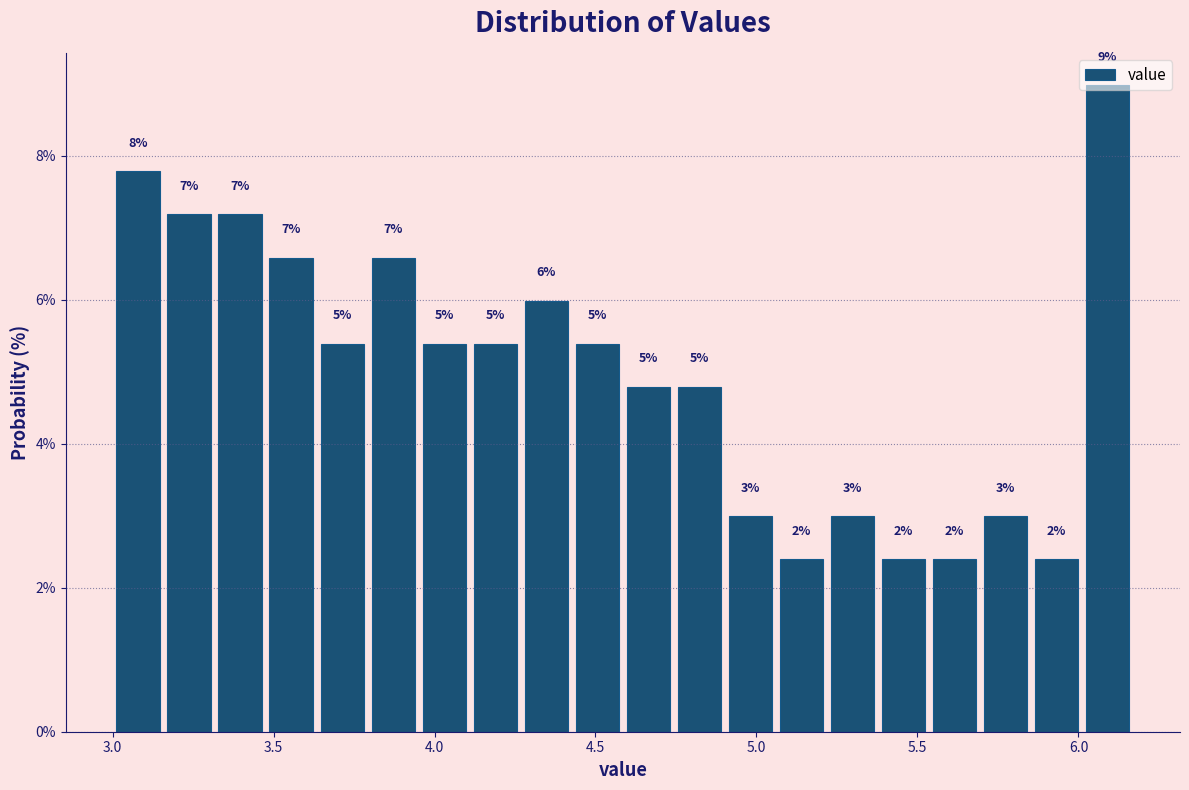

Around what value on the x-axis is the tallest bar? Give the approximate position of its centre, as read against the axis.

6.10